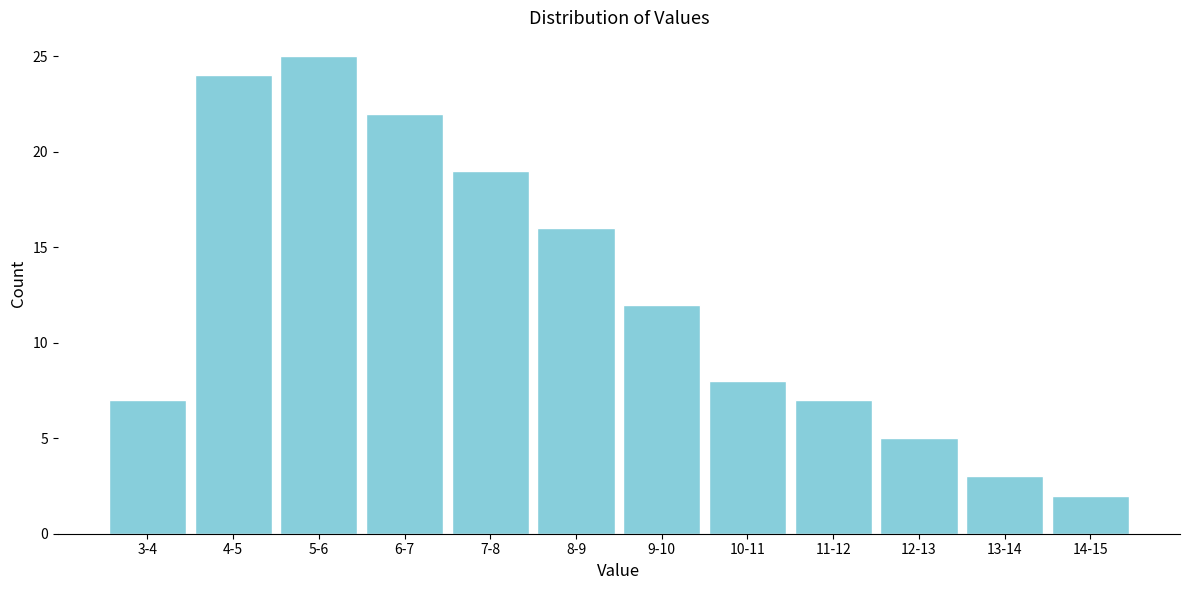

Reading left to right, list all the values displayed in this chart.

3-4=7	4-5=24	5-6=25	6-7=22	7-8=19	8-9=16	9-10=12	10-11=8	11-12=7	12-13=5	13-14=3	14-15=2